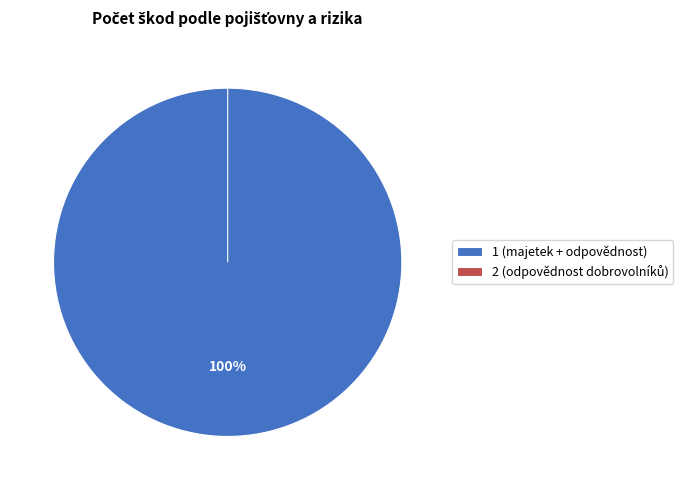

What percentage is the 1 (majetek + odpovědnost) slice, to the nearest percent?

100%